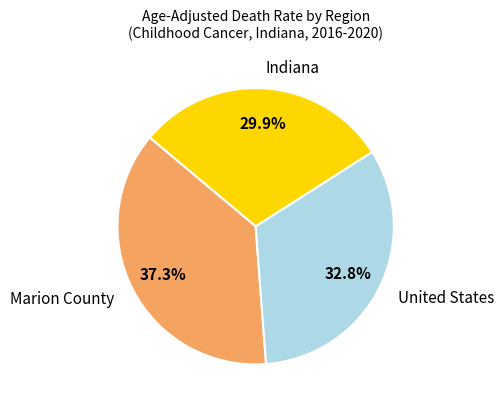

To the nearest percent, what is the difference between the largest and smallest slice percentages?

7%